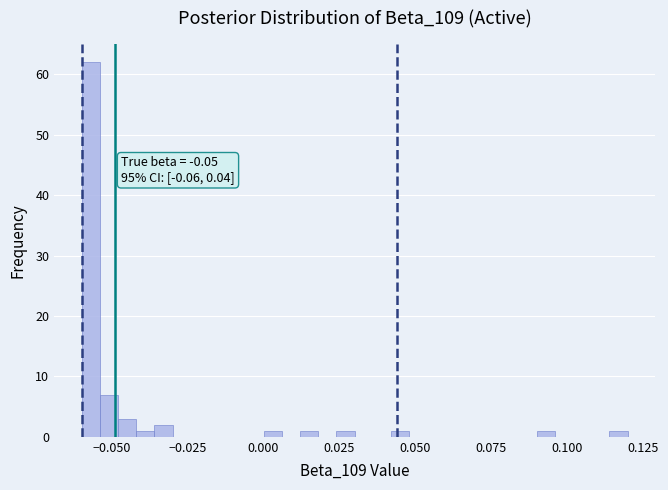

Read against the x-axis, roughly where is the centre of the tallest bar?

-0.055